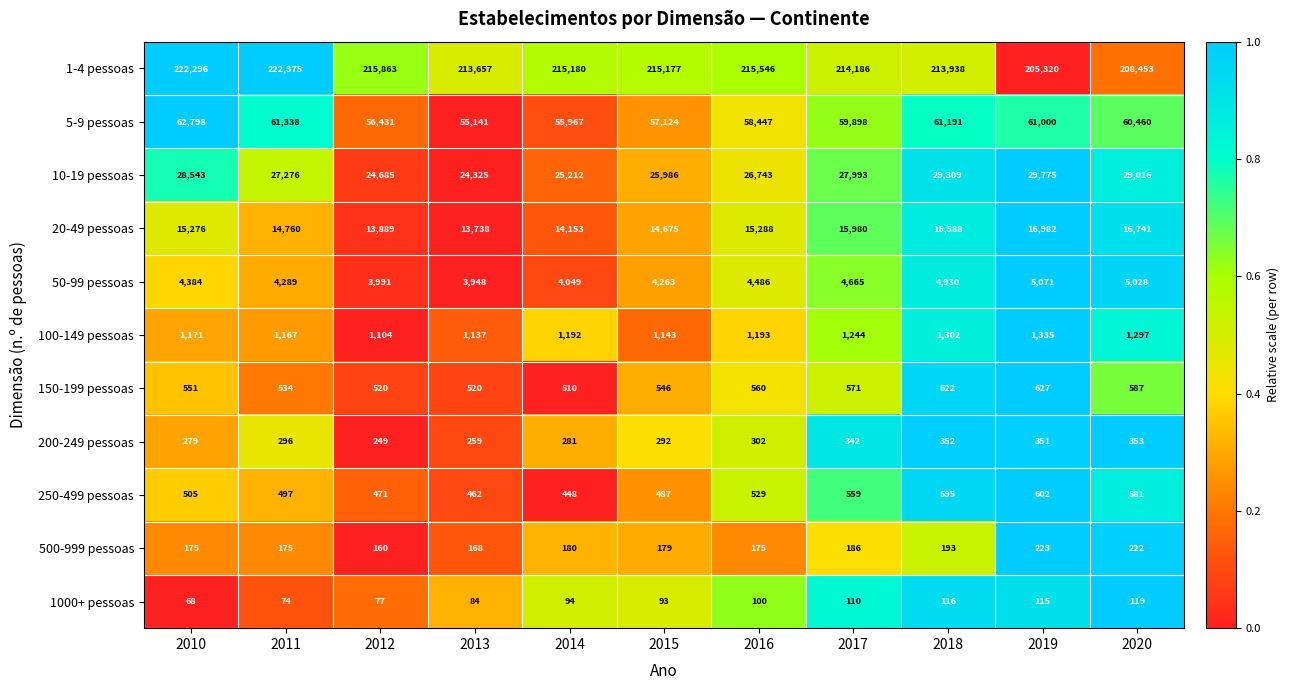

Rank the series by their maximum value, from lowest to highest.

1000+ pessoas, 500-999 pessoas, 200-249 pessoas, 250-499 pessoas, 150-199 pessoas, 100-149 pessoas, 50-99 pessoas, 20-49 pessoas, 10-19 pessoas, 5-9 pessoas, 1-4 pessoas